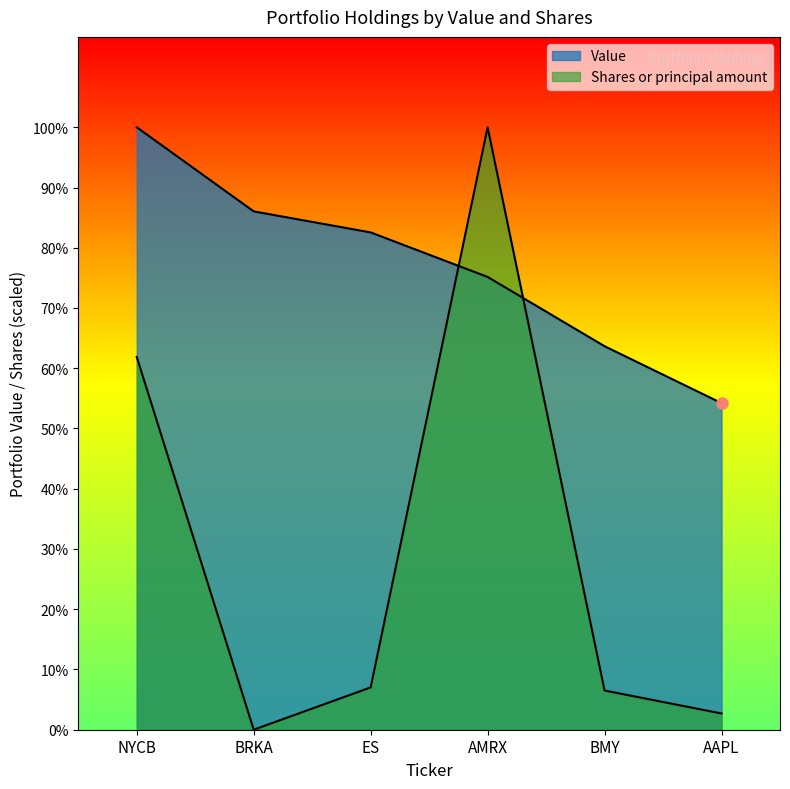

What is the label of the 2nd point from the right?

BMY